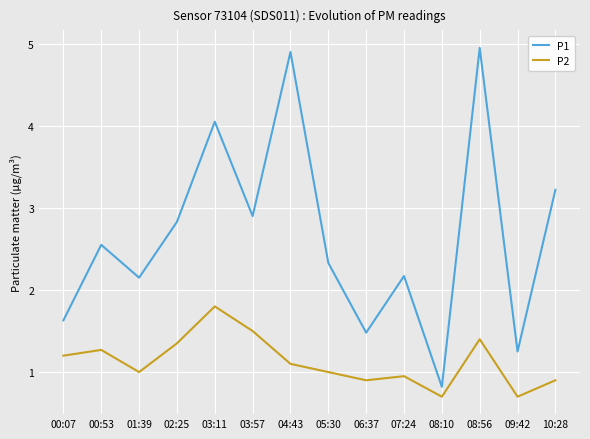

True or false: P1 and P2 cross at least once.

False